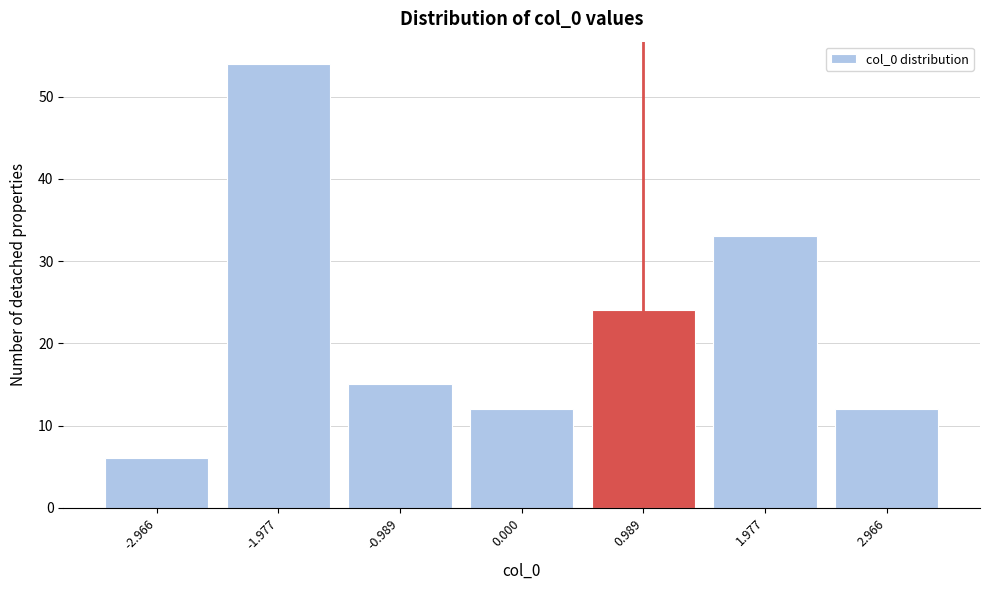

Reading left to right, list all the values displayed in this chart.

6	54	15	12	24	33	12